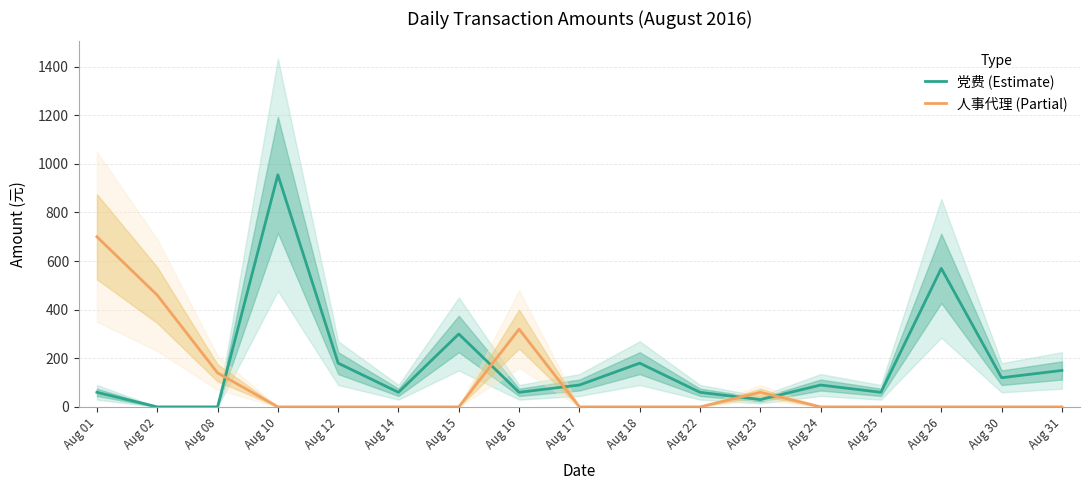

What is the spread (max minus min) of values at Aug 10?

955